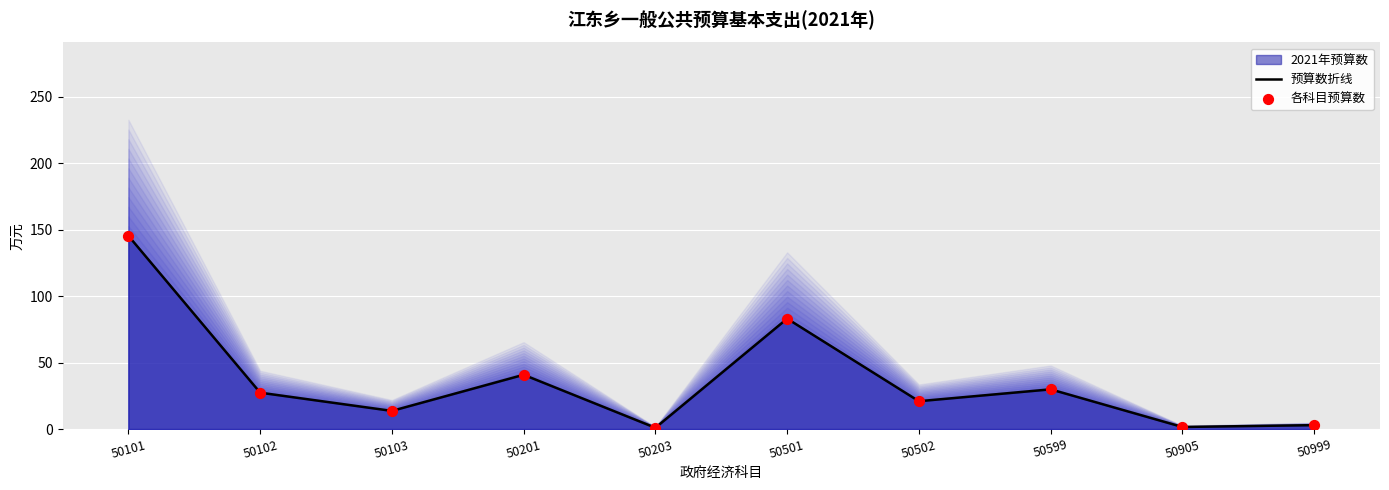

Which series has the largest Y range (max minus min)?

预算数折线